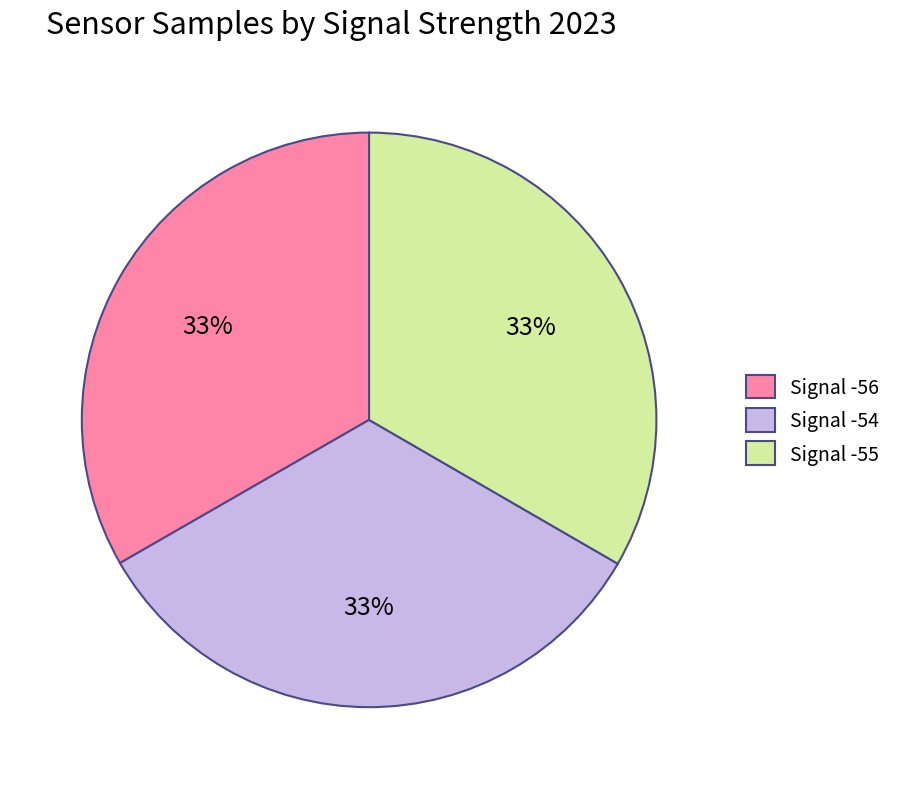

What percentage is the Signal -55 slice, to the nearest percent?

33%